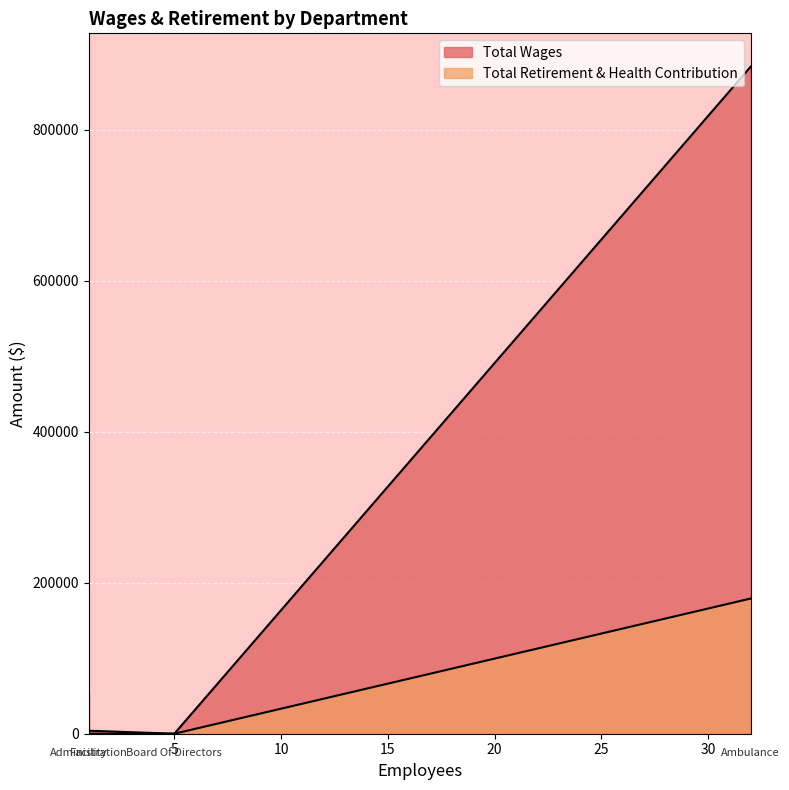

Which category has the highest value in the Total Retirement & Health Contribution series?

Ambulance